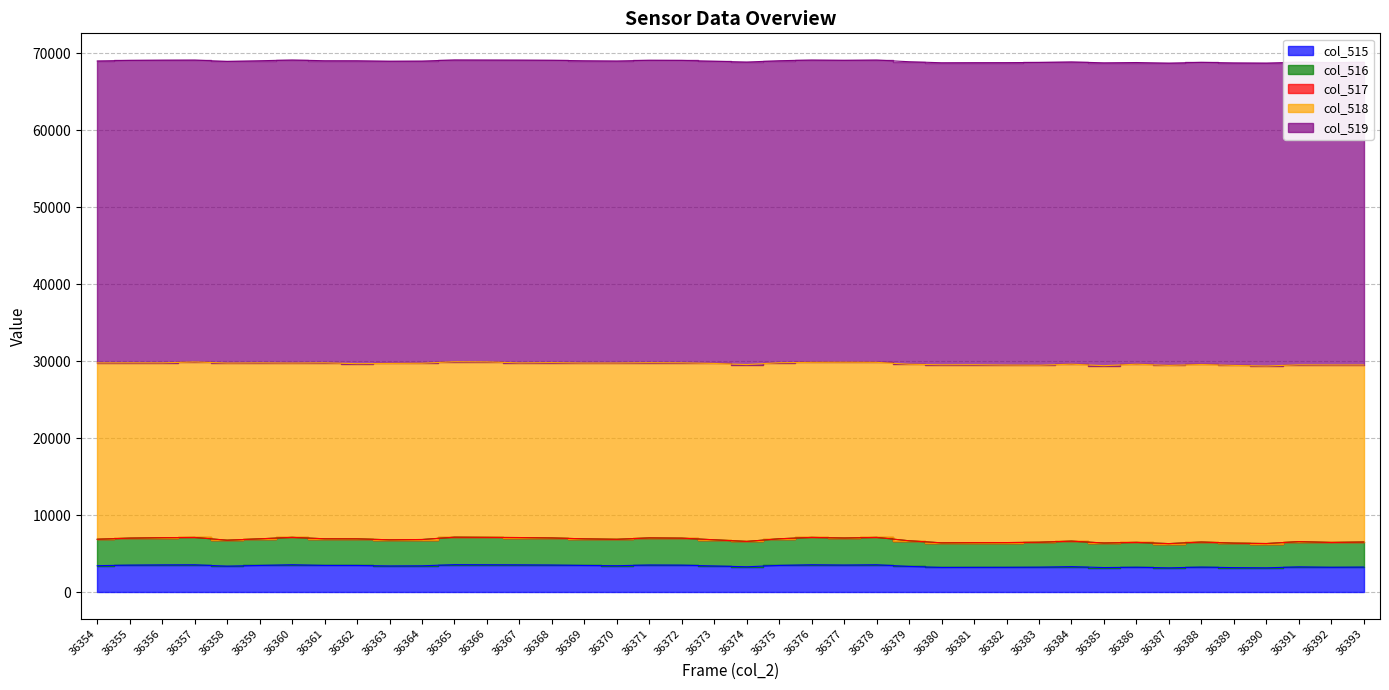

The value of col_517 at 36386 is -2. True or false?

False